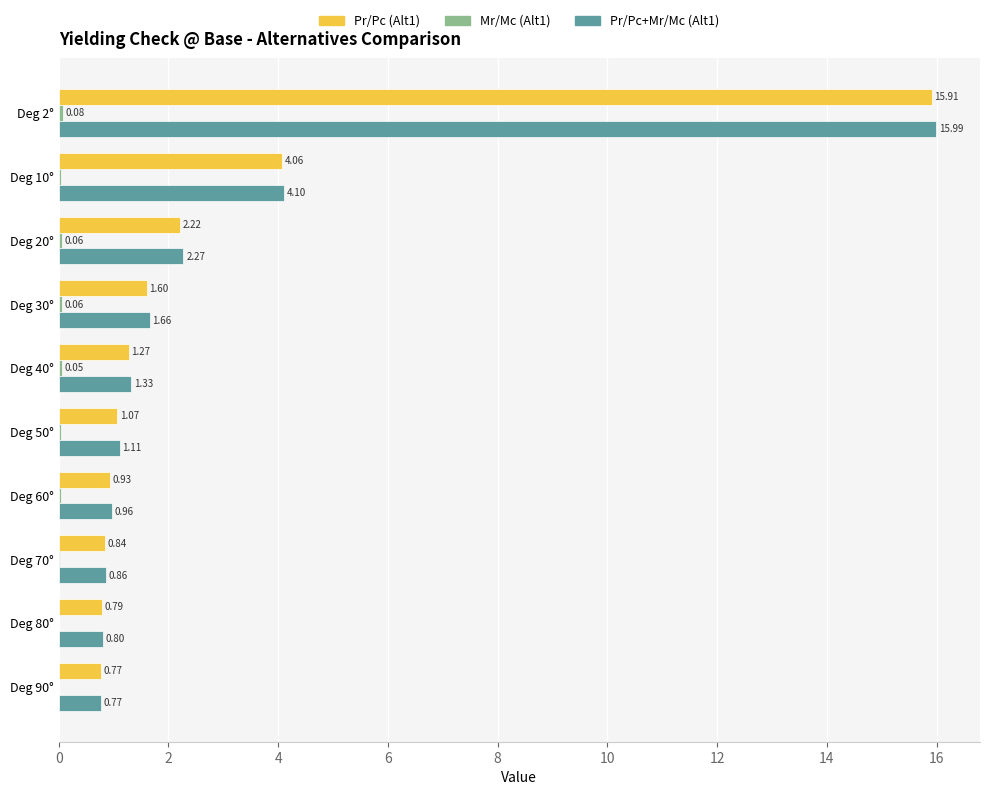

At which category is the sum across all series the highest?

Deg 2°